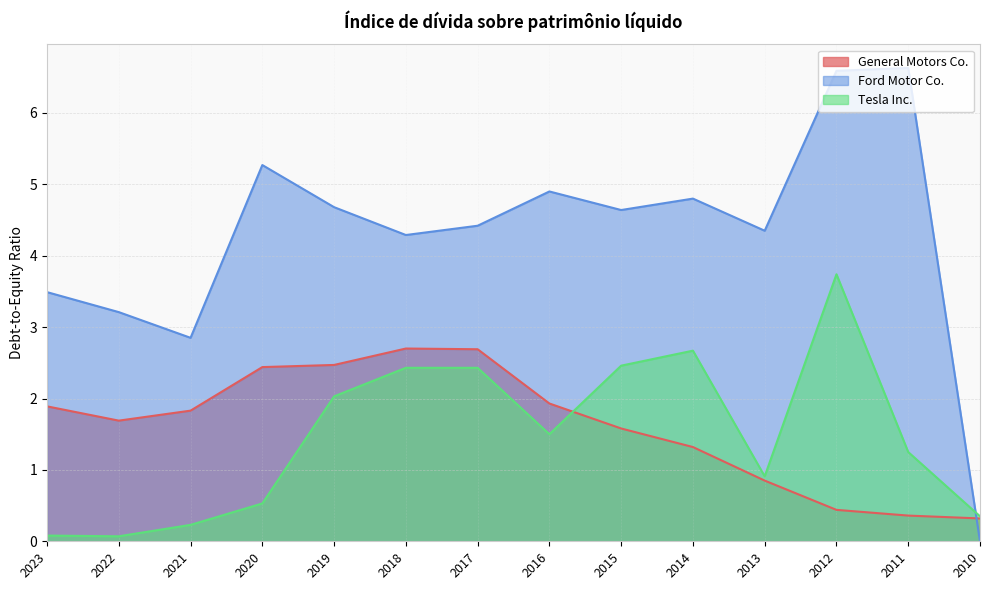

Which label corresponds to the smallest value in the chart?

2010